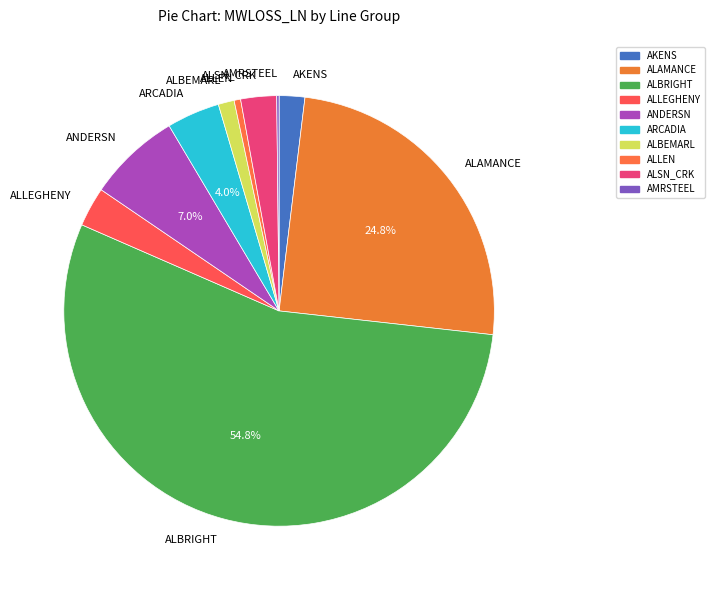

What is the ratio of the value at ARCADIA to the value at ALSN_CRK?

1.5